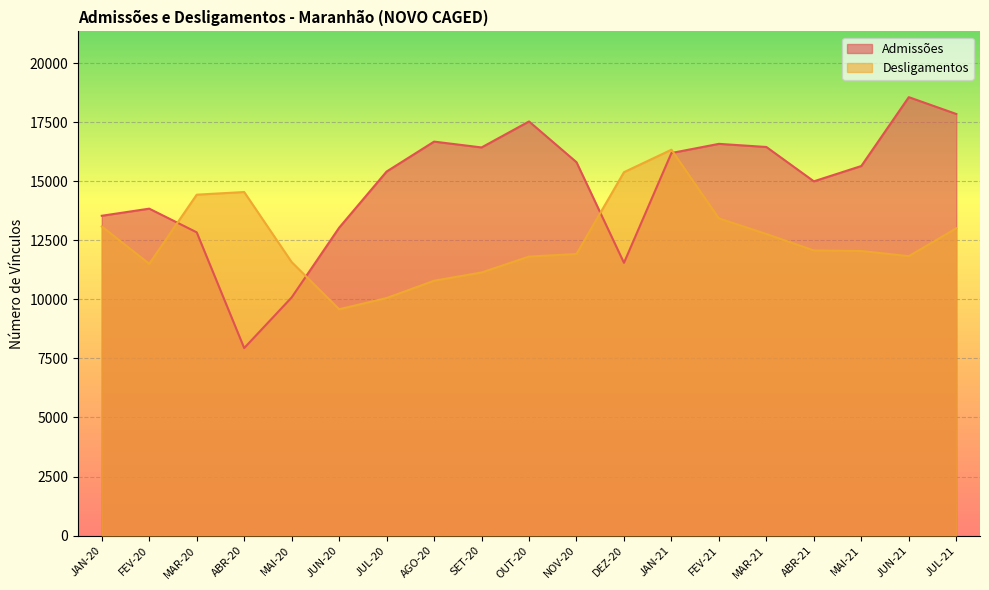

Reading left to right, what are all the values shown in this chart?

Admissões: 13545	13846	12843	7941	10087	13039	15419	16686	16439	17540	15814	11552	16203	16591	16458	15004	15653	18569	17856
Desligamentos: 13091	11510	14438	14551	11583	9585	10060	10794	11142	11817	11925	15391	16343	13433	12772	12075	12052	11834	13012